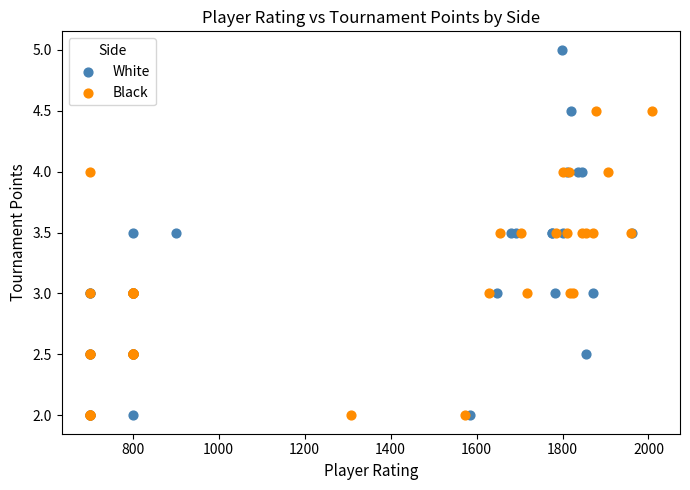

Which series has the widest spread of Y values?

White